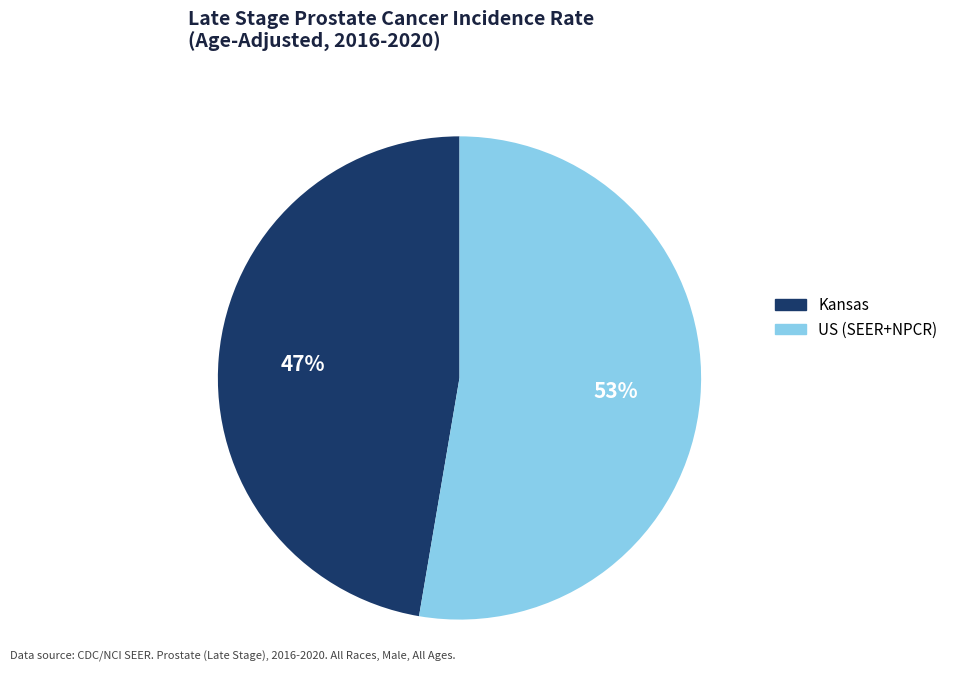

What is the largest slice in the pie chart?

US (SEER+NPCR)